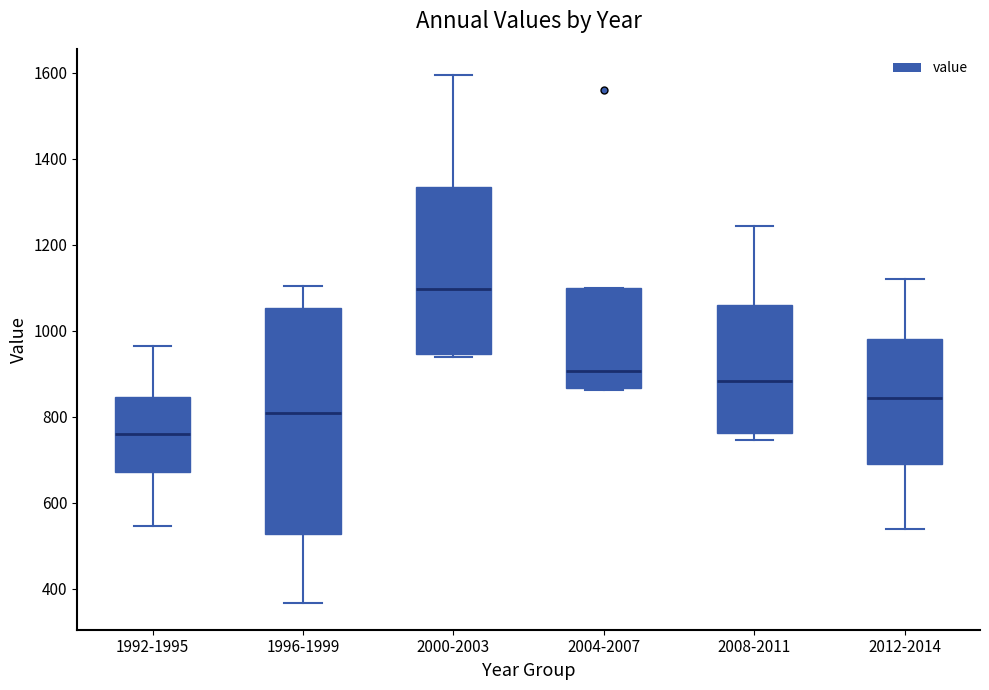

Which box's median line is the lowest?

1992-1995